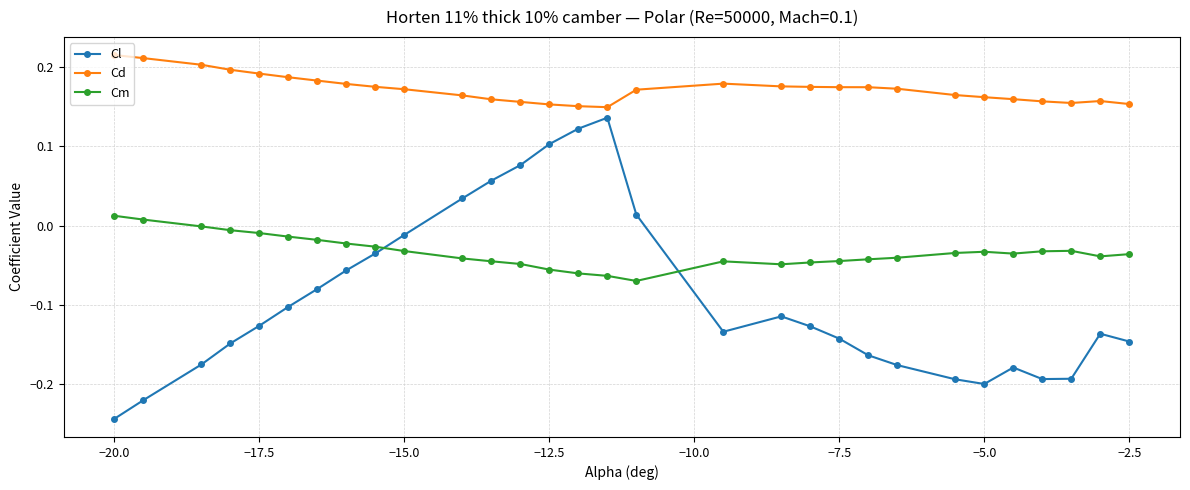

True or false: Cm has more than 1 interior local peaks.

True